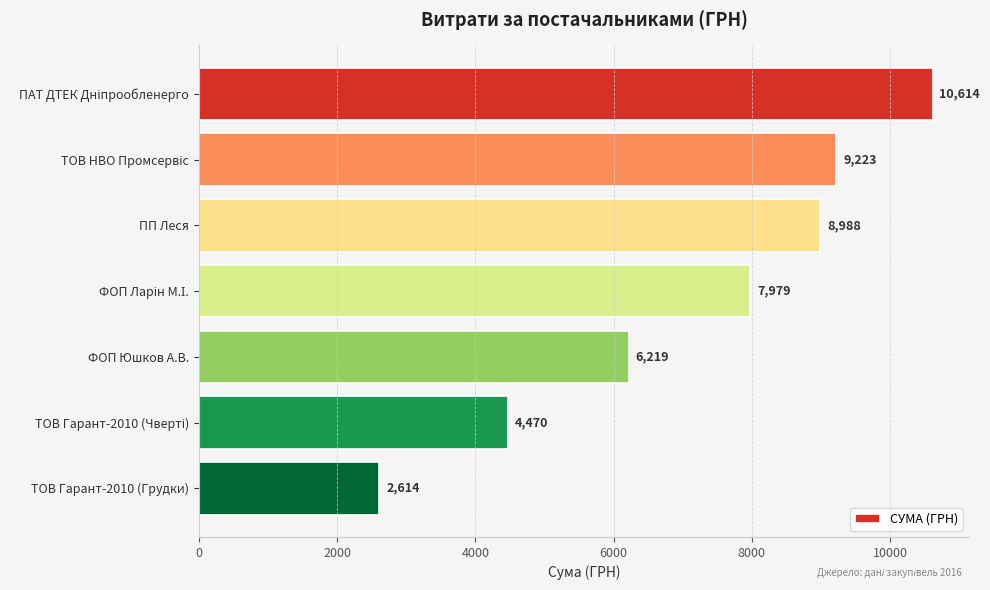

The chart shows a value of 3604.1 at ПП Леся. True or false?

False